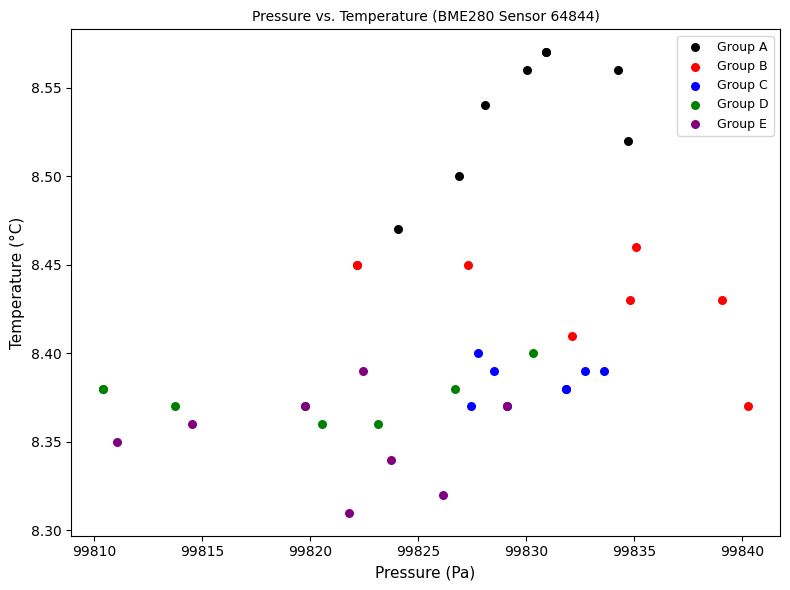

Which series reaches the minimum Y coordinate?

Group E